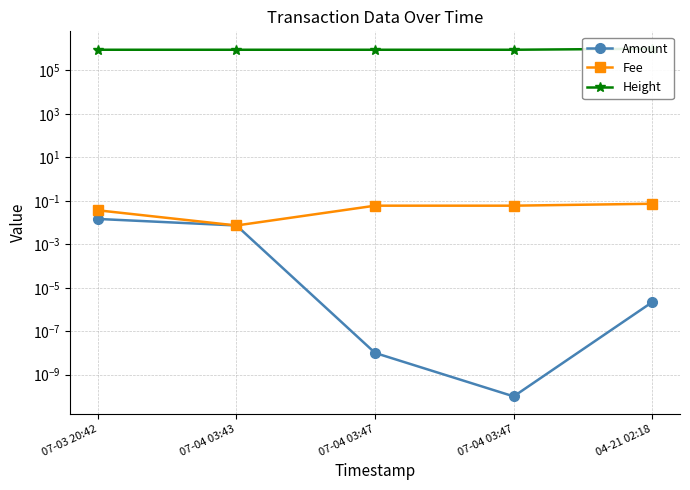

The value of Amount at 07-03 20:42 is 0.0. True or false?

False